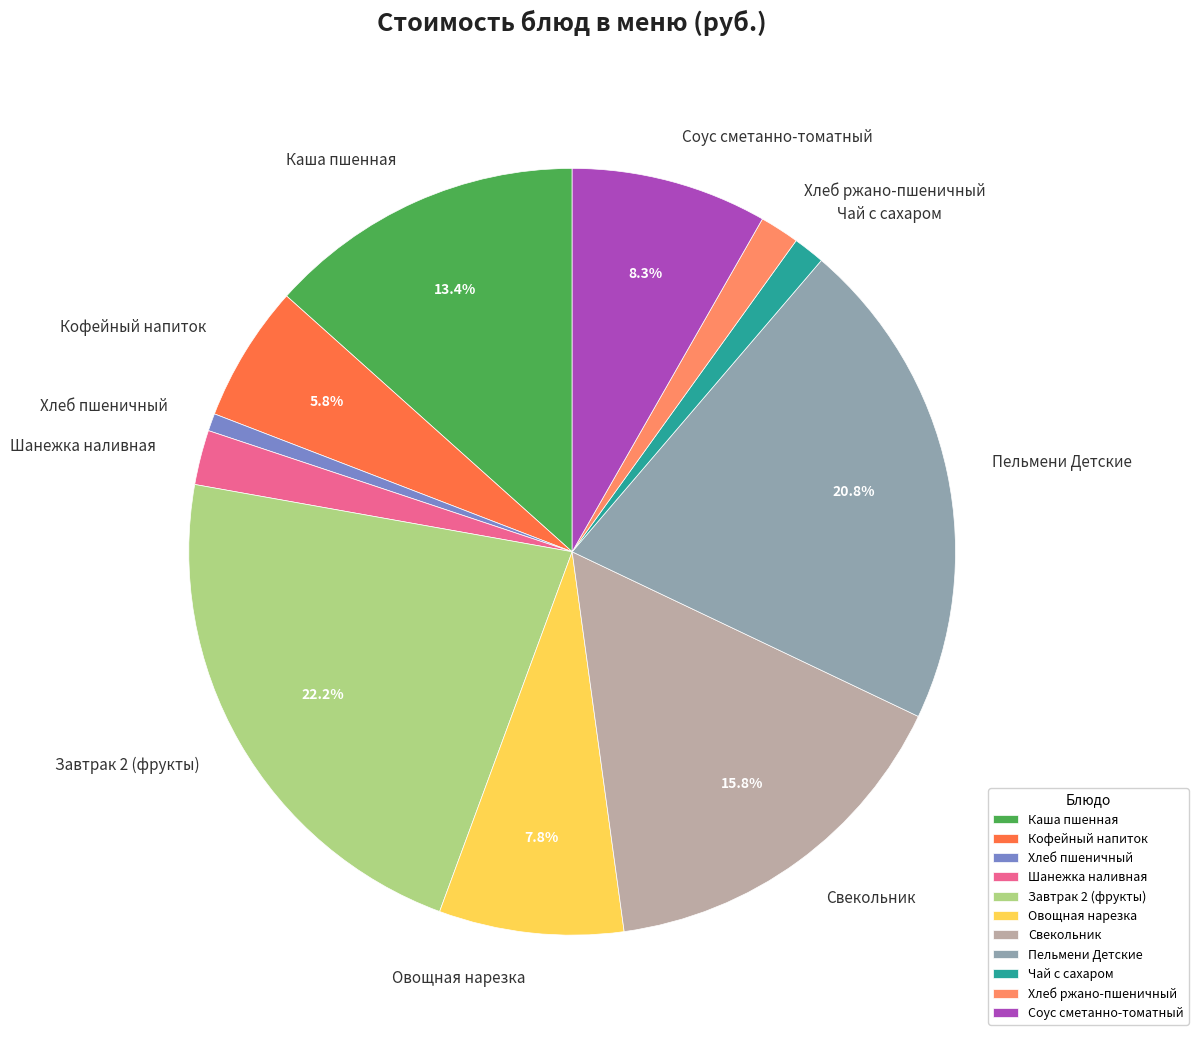

Which category has the biggest portion of the pie?

Завтрак 2 (фрукты)